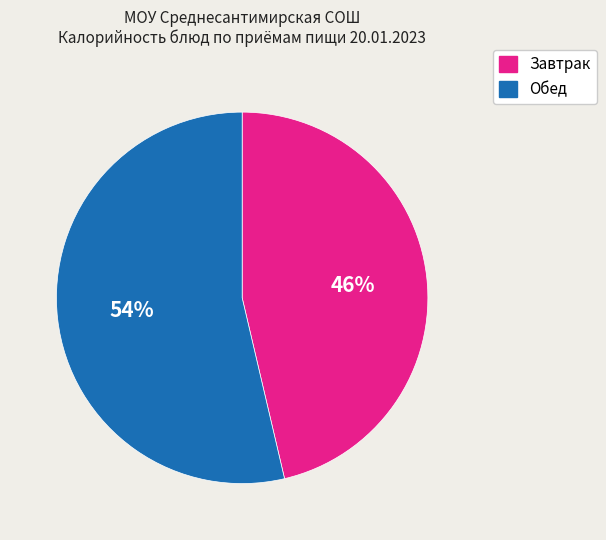

Combined, do Обед and Завтрак account for over 50%?

Yes